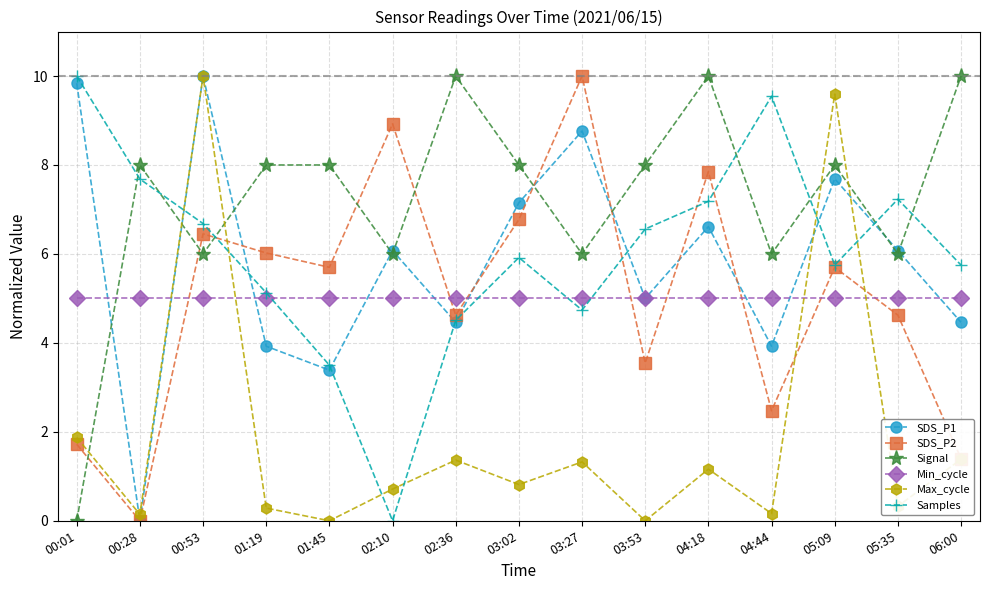

The value of Max_cycle at 03:53 is 0.0. True or false?

True